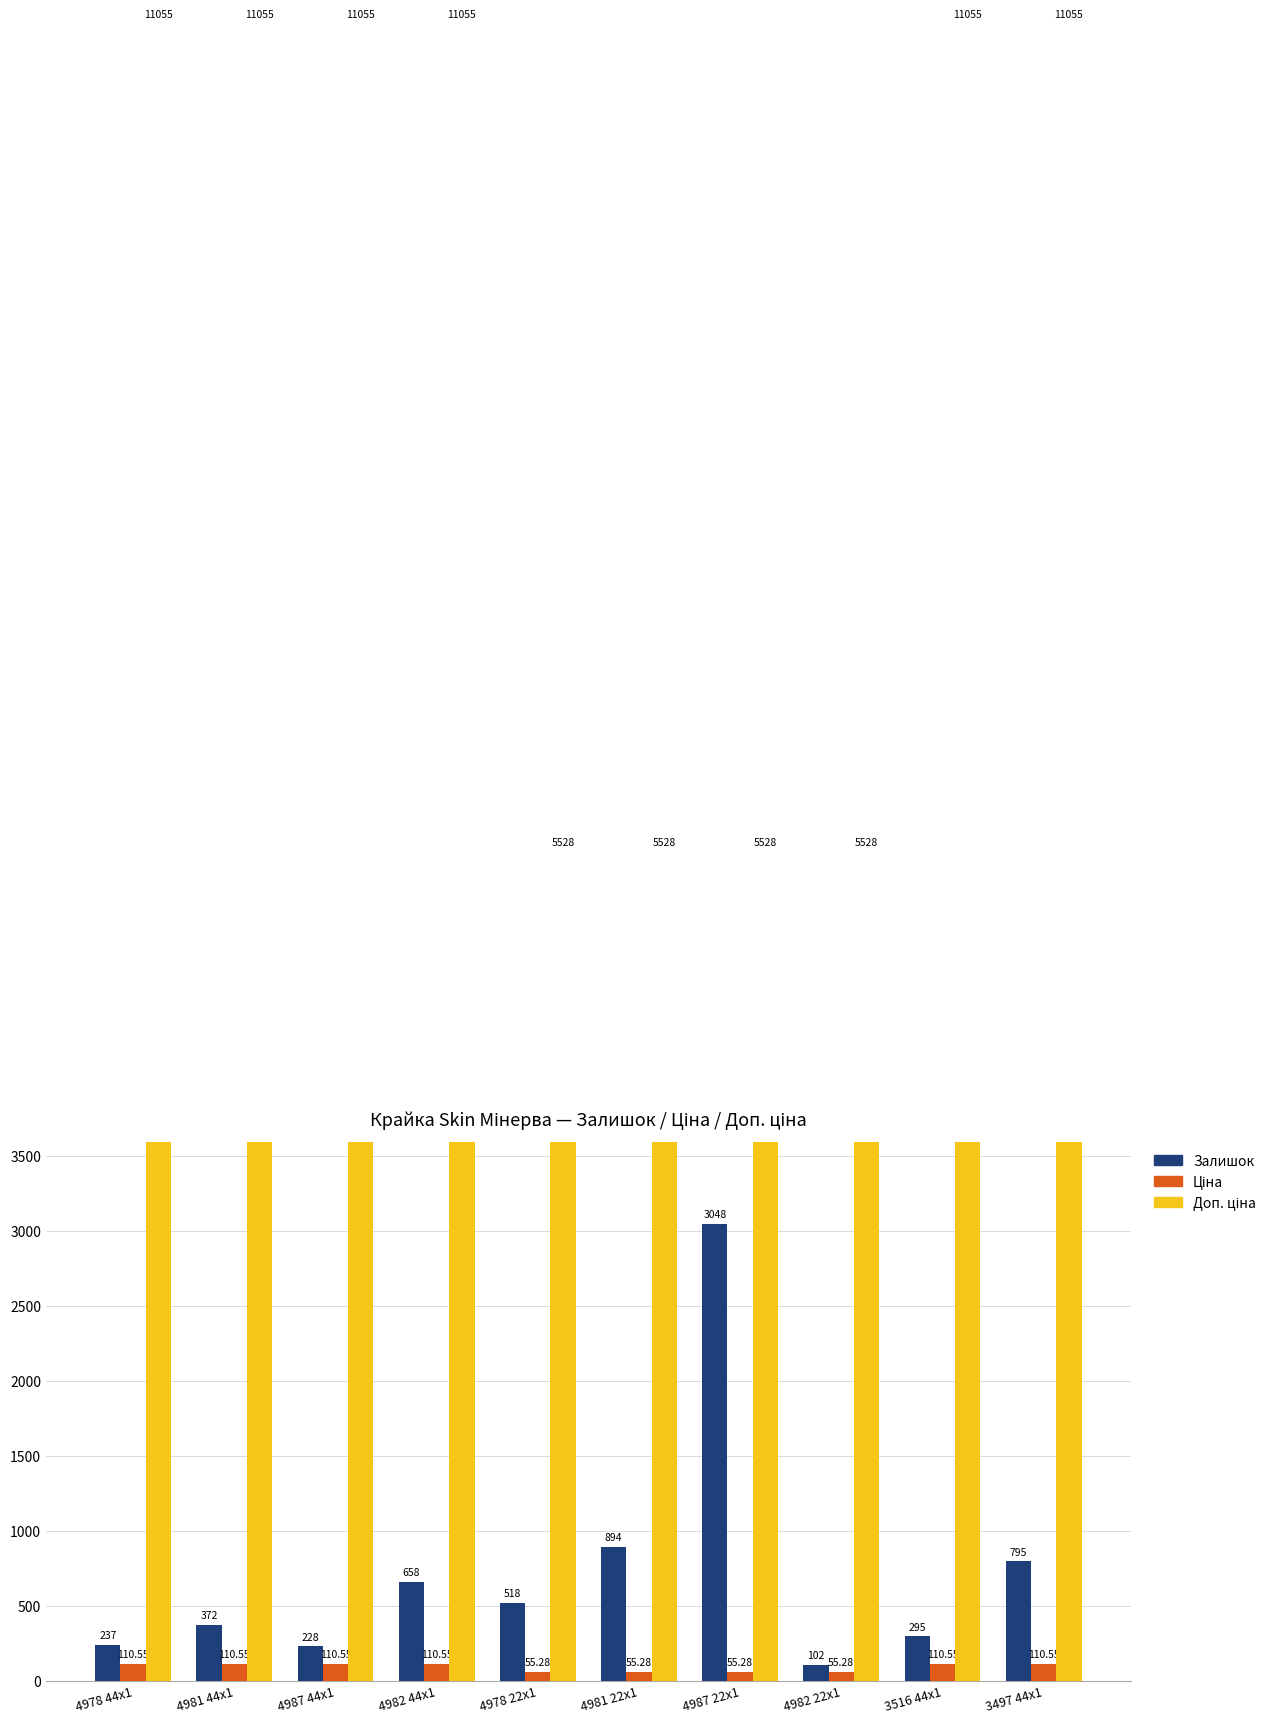

What is the smallest value displayed?

55.3